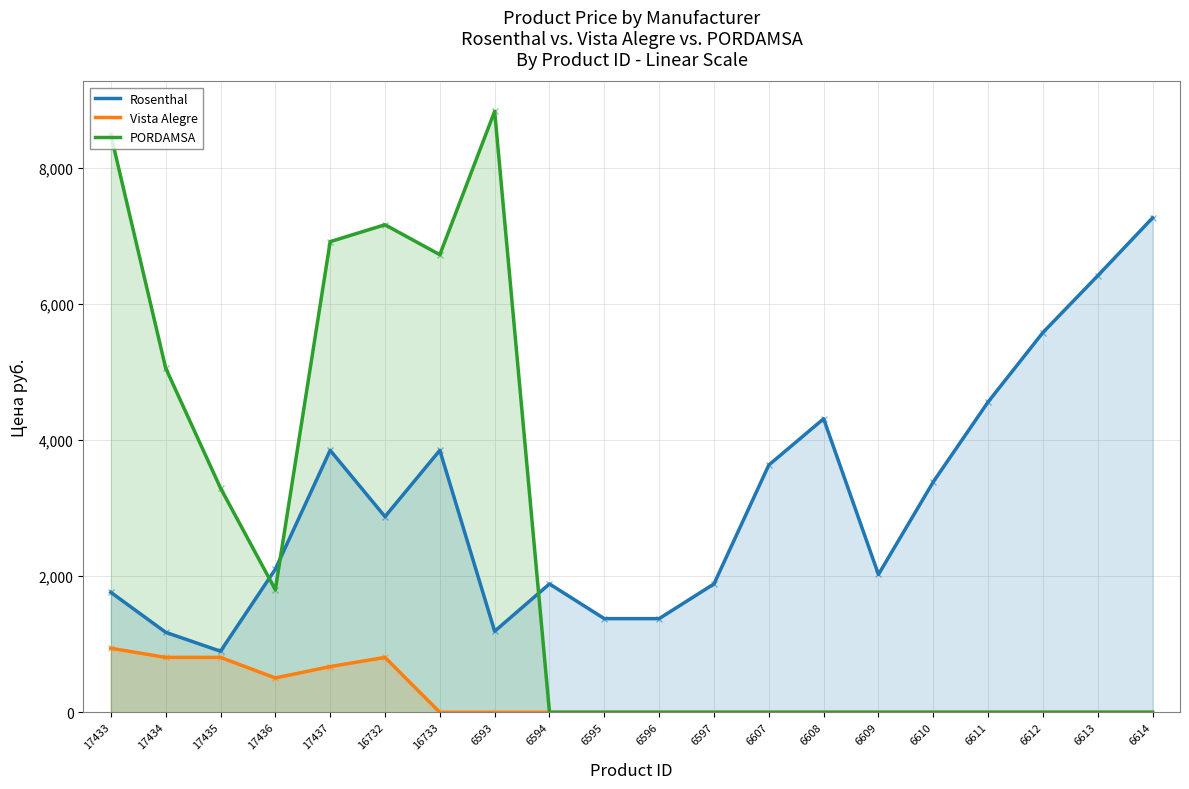

What is the sum of all Rosenthal values?

61367.2